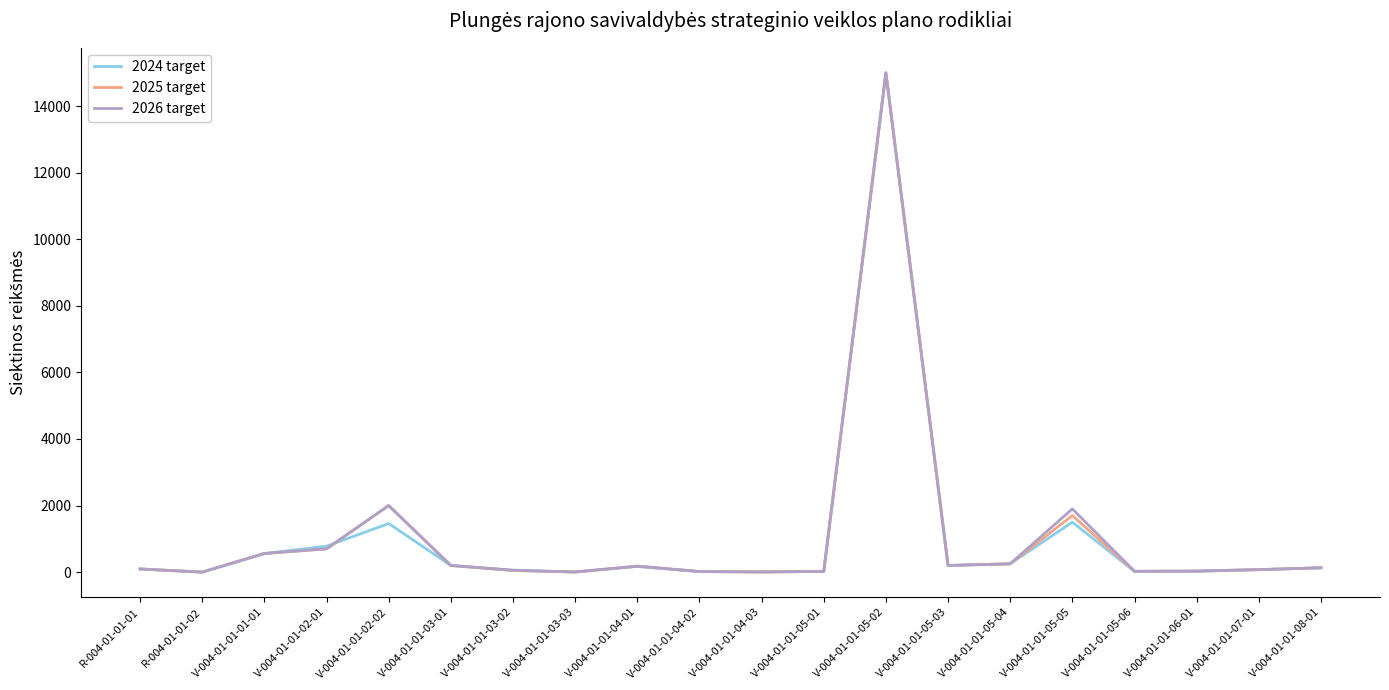

Where is the first local maximum for 2024 target?

V-004-01-01-02-02